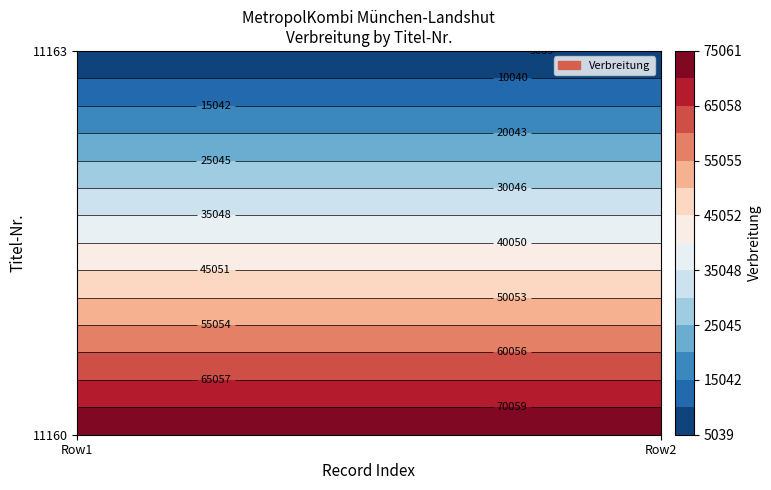

What is the sum of all 11160 values?

150122